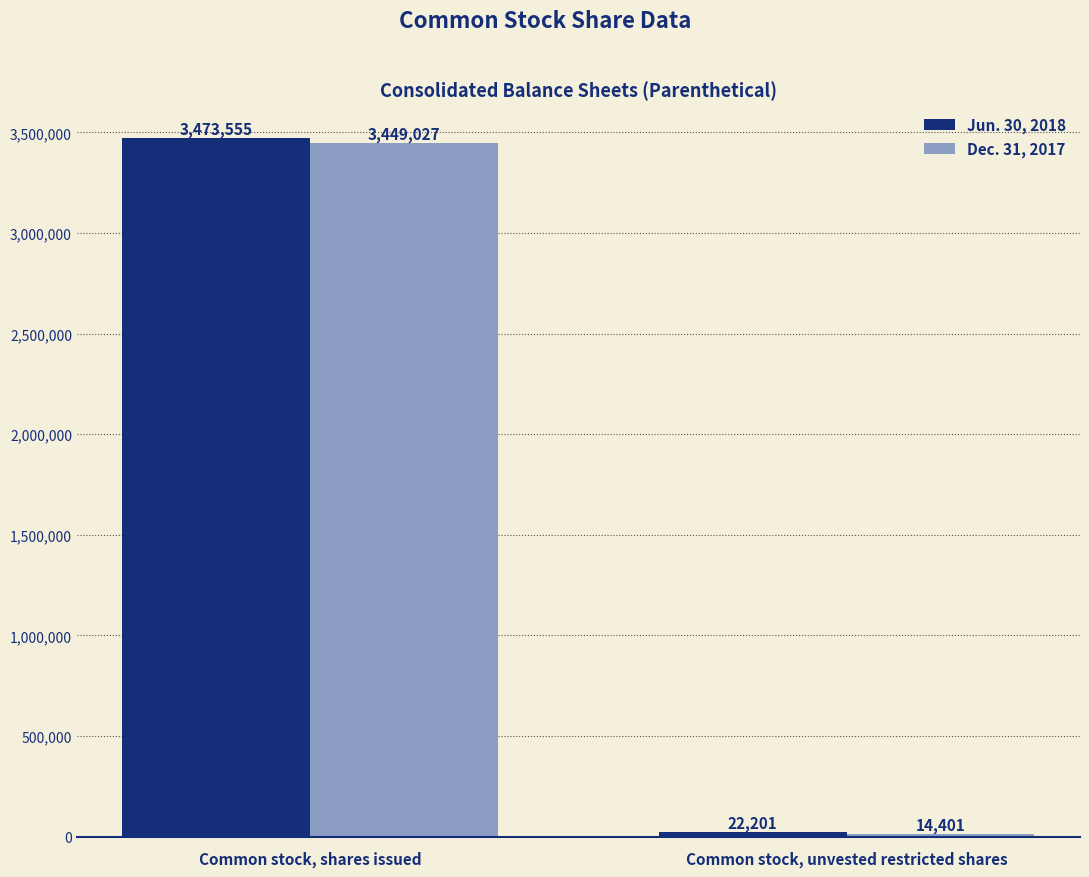

Is the value of Dec. 31, 2017 at Common stock, unvested restricted shares greater than the value of Jun. 30, 2018 at Common stock, unvested restricted shares?

No